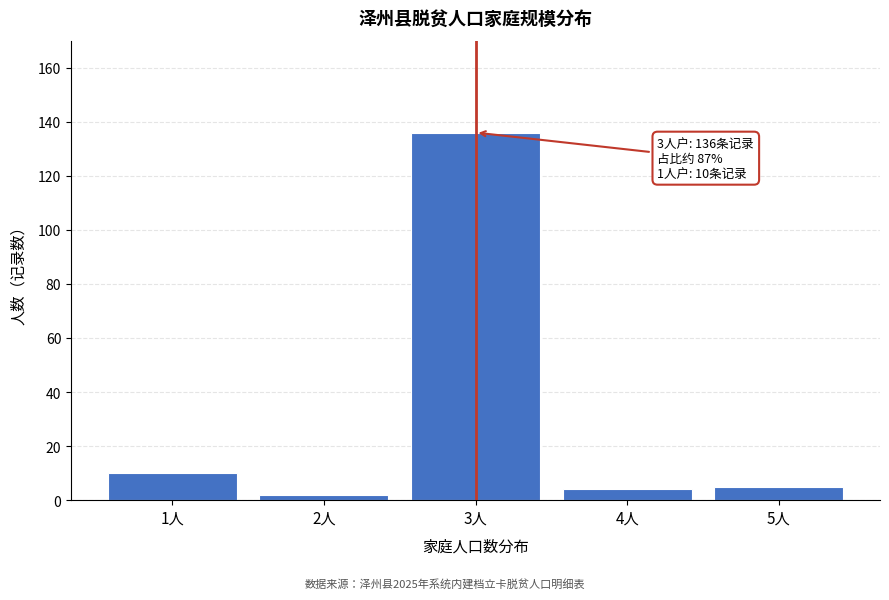

Reading left to right, transcribe all the data shown in this chart.

1人=10	2人=2	3人=136	4人=4	5人=5